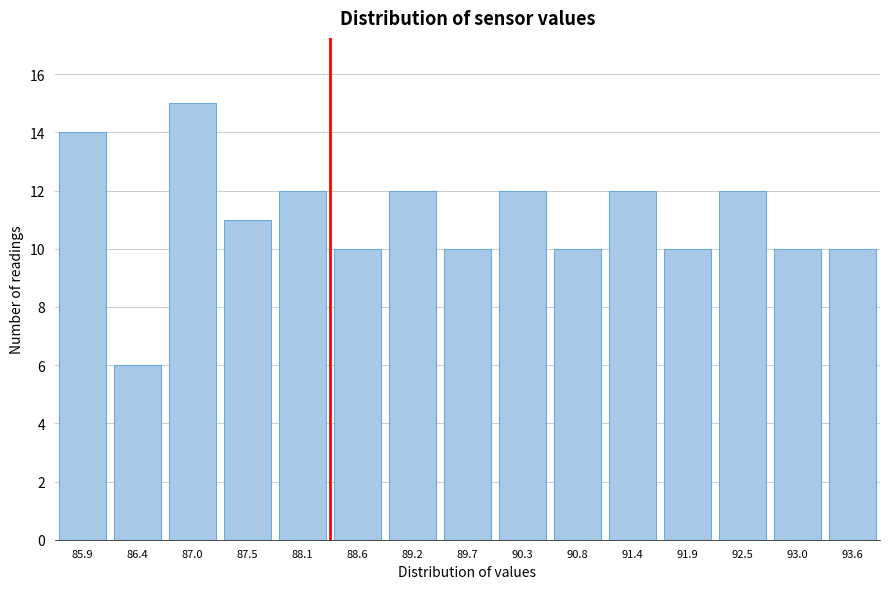

Reading right to left, what are all the values shown in this chart?

93.6=10	93.0=10	92.5=12	91.9=10	91.4=12	90.8=10	90.3=12	89.7=10	89.2=12	88.6=10	88.1=12	87.5=11	87.0=15	86.4=6	85.9=14